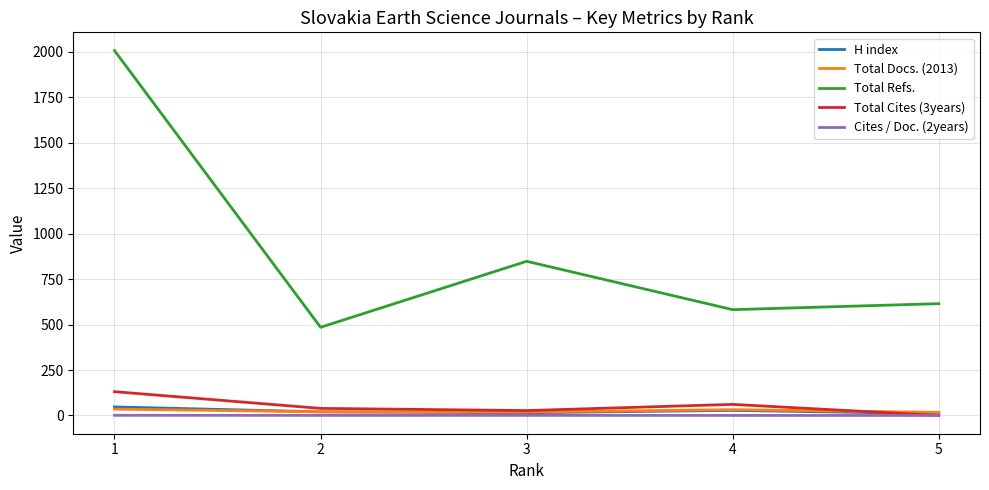

What is the maximum value shown in the chart?

2007.0